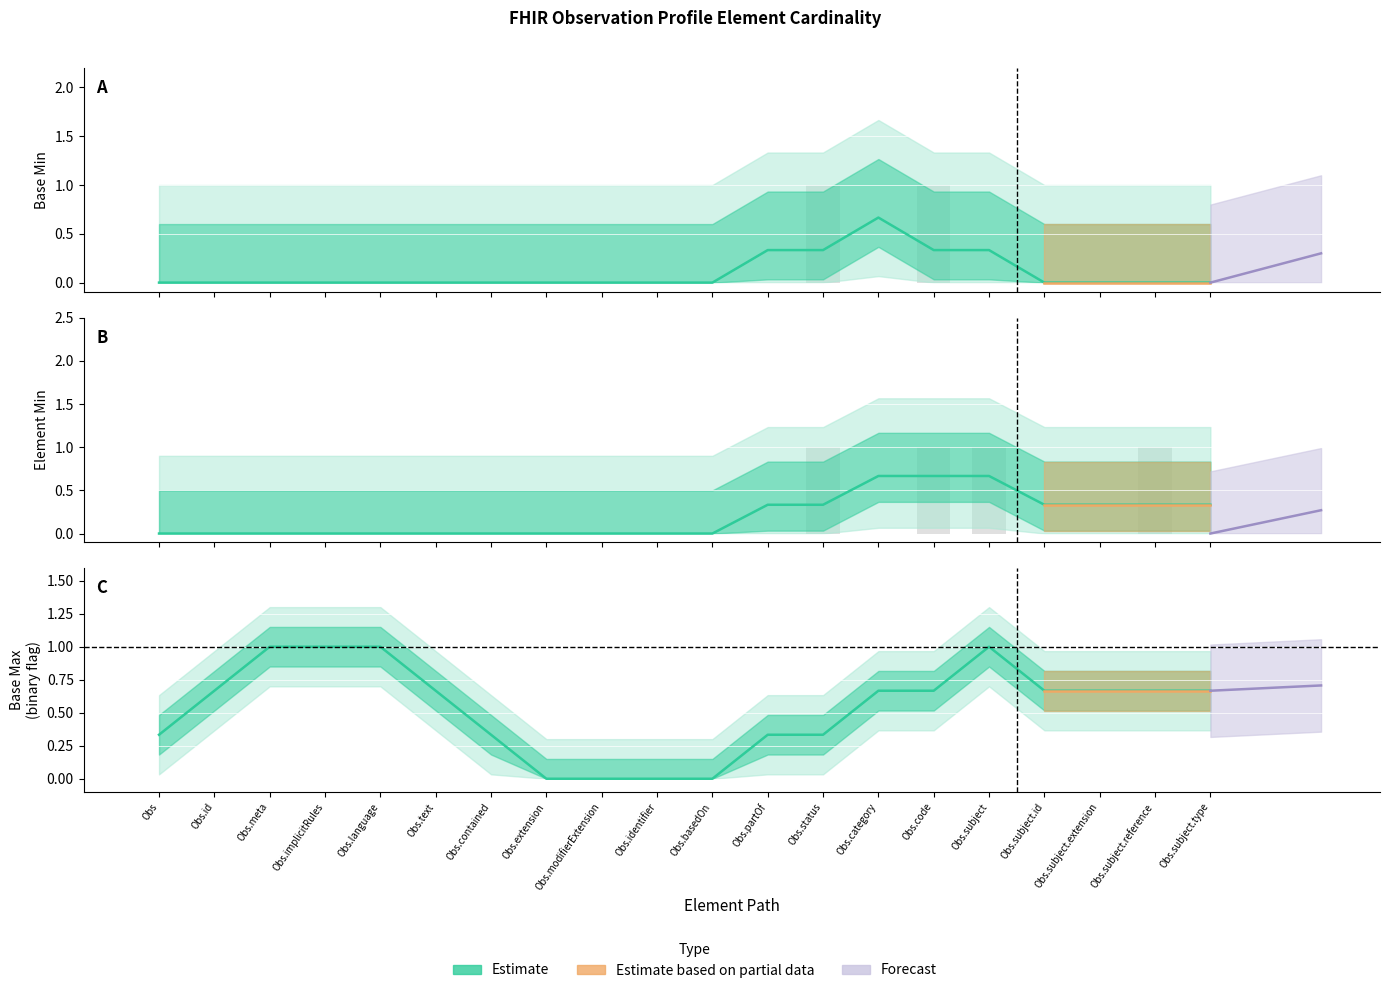

What is the difference between the Element Min (smooth) values at Obs.code and Obs.subject.reference?

0.3